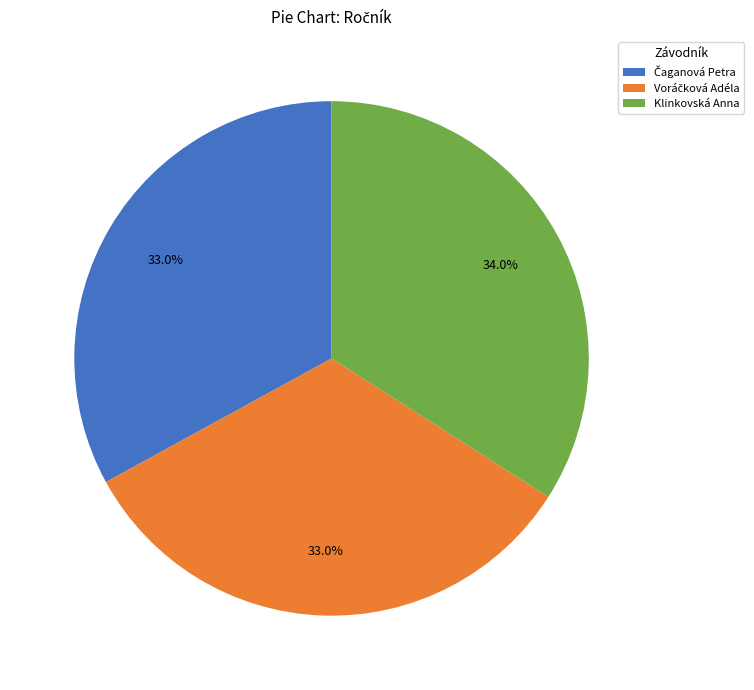

What is the largest slice in the pie chart?

Klinkovská Anna